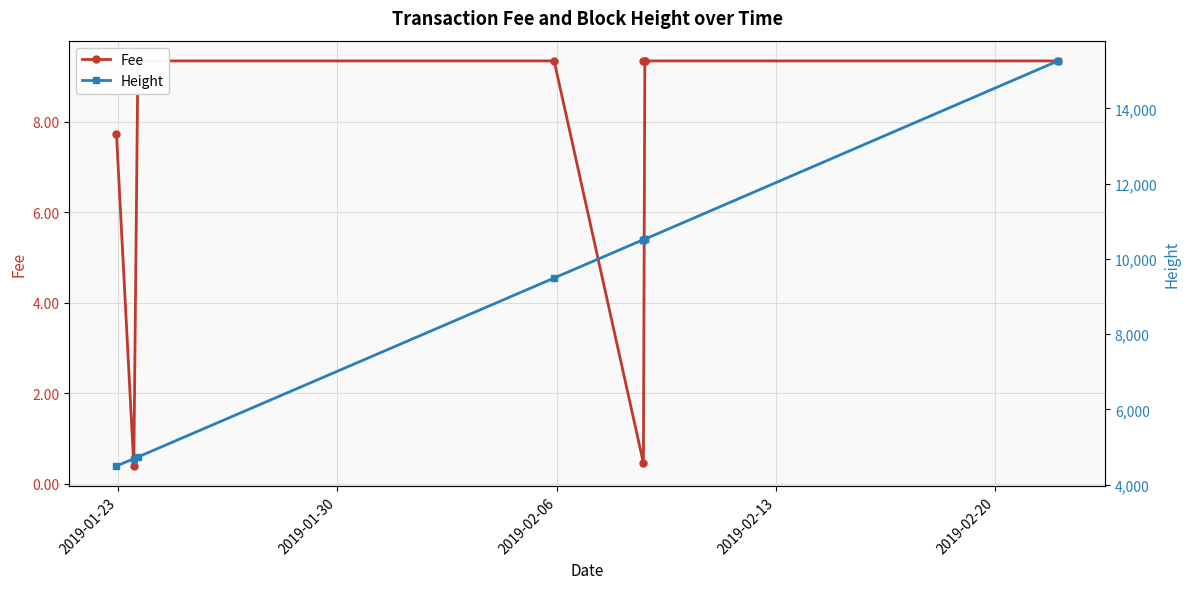

What is the smallest value displayed?

0.4